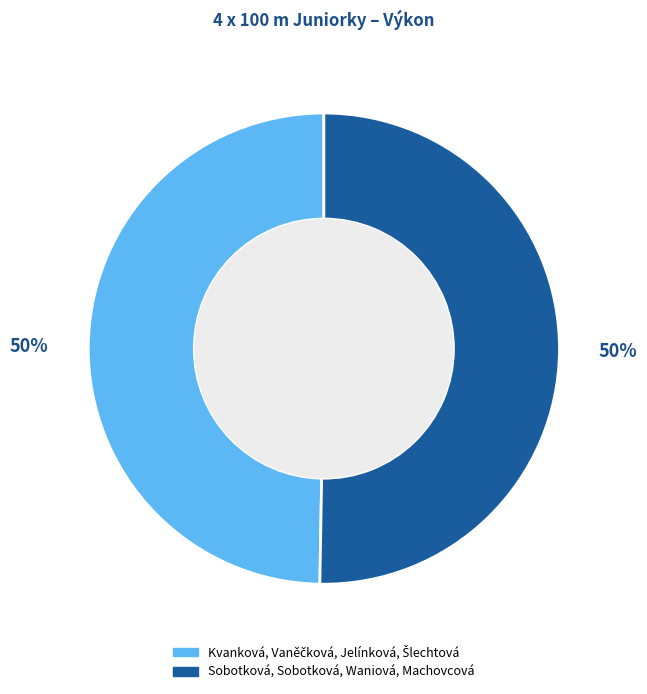

What percentage is the Sobotková, Sobotková, Waniová, Machovcová slice, to the nearest percent?

50%